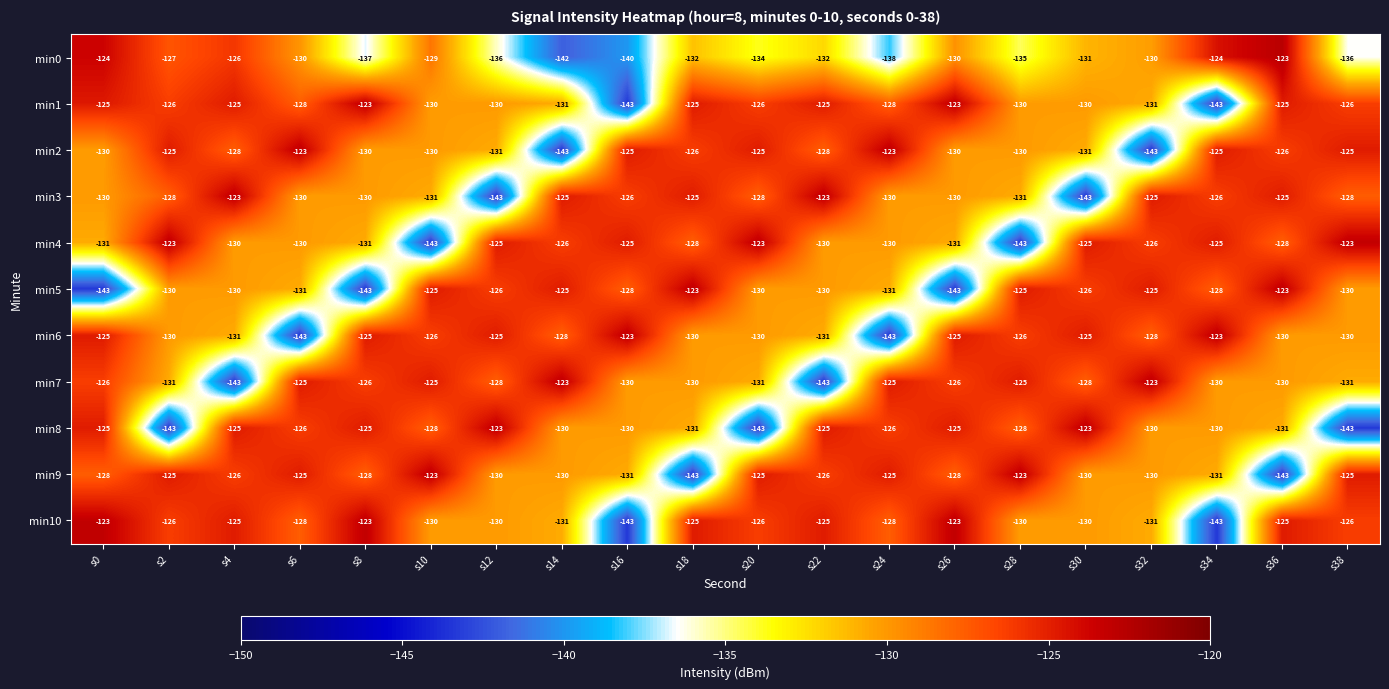

Where is min9 nearest to the value -133?

s16